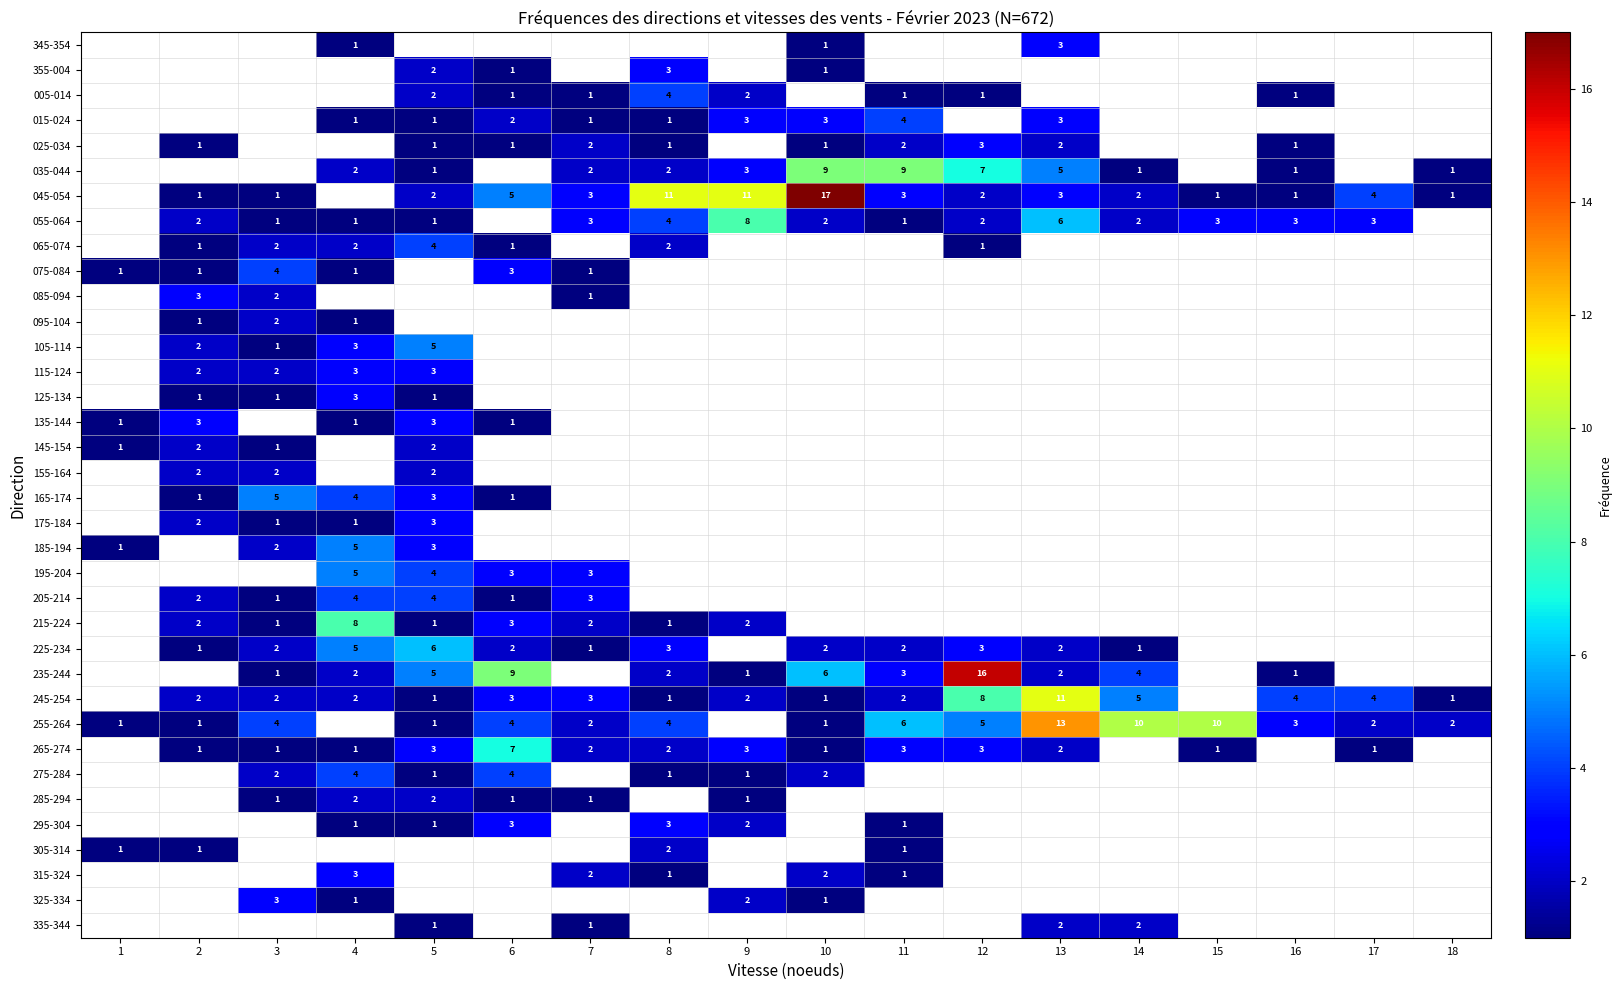

The value of 065-074 at 17 is -1. True or false?

False